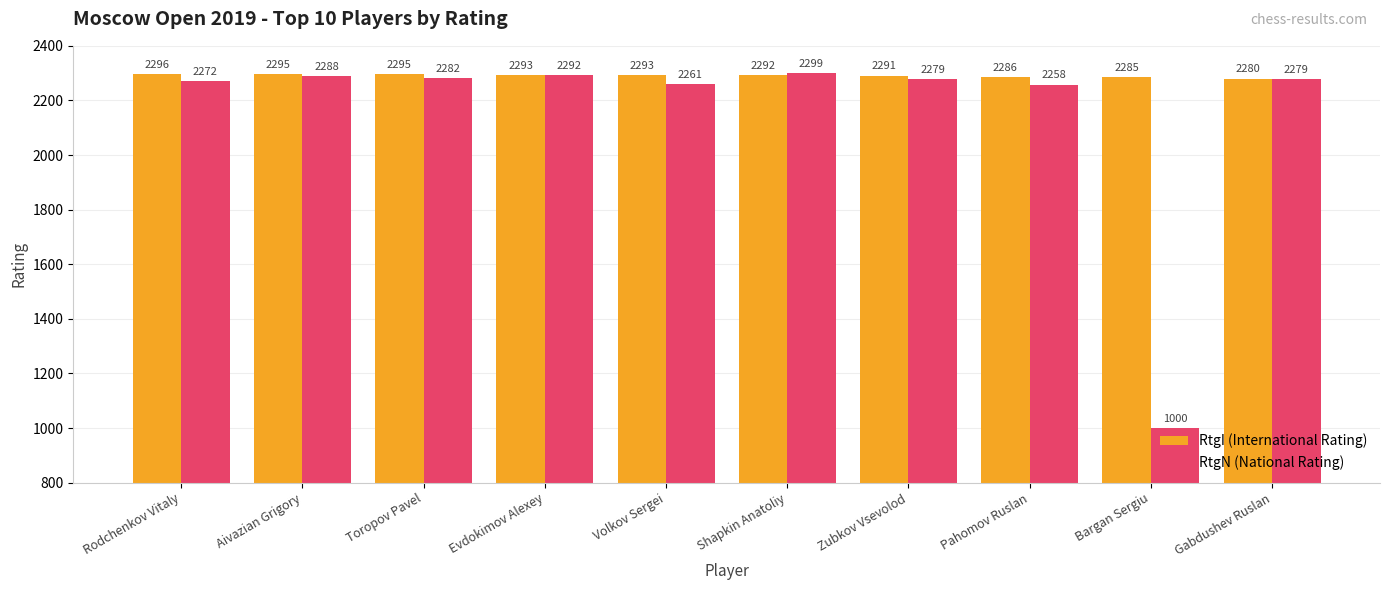

What is the value of the RtgN (National Rating) bar at the 5th from the left?

2261